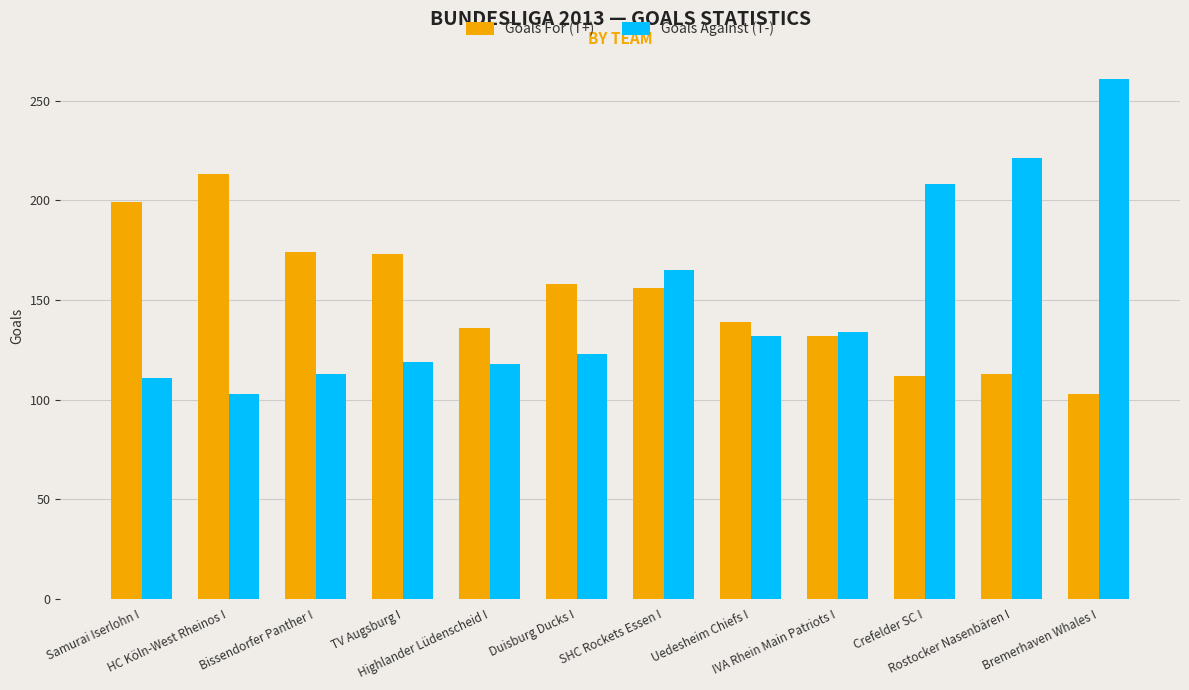

True or false: Goals For (T+) has a value of 51 at Samurai Iserlohn I.

False